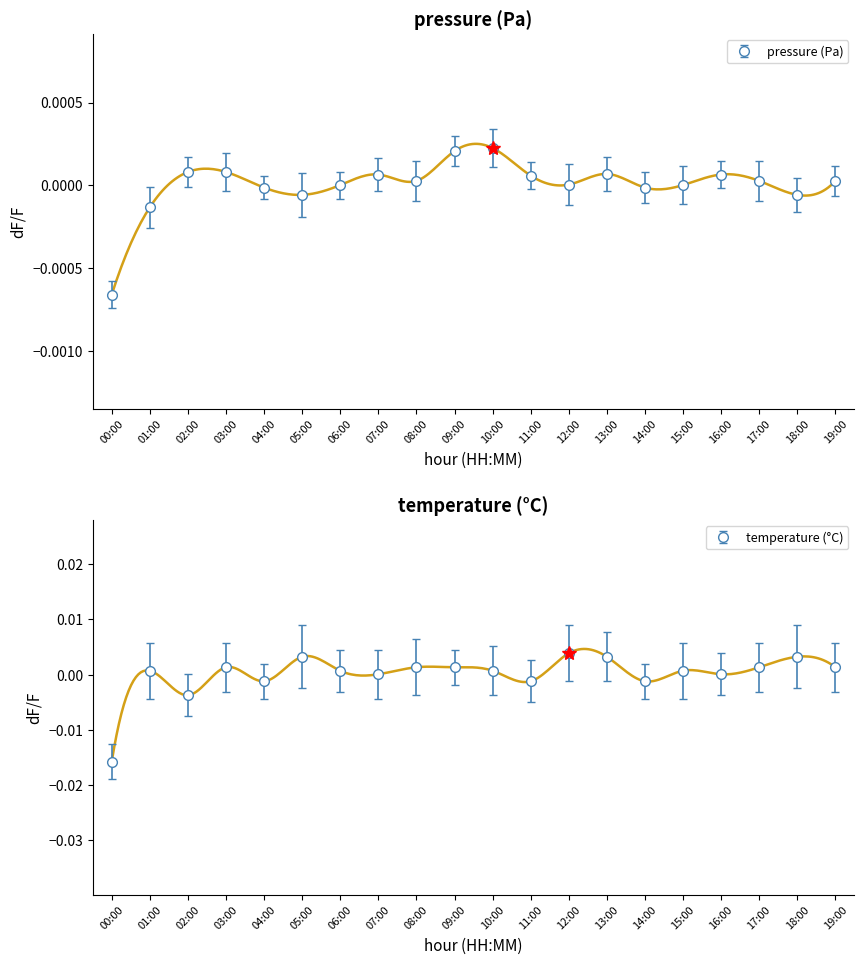

Is this an area chart (filled region under the line)?

No